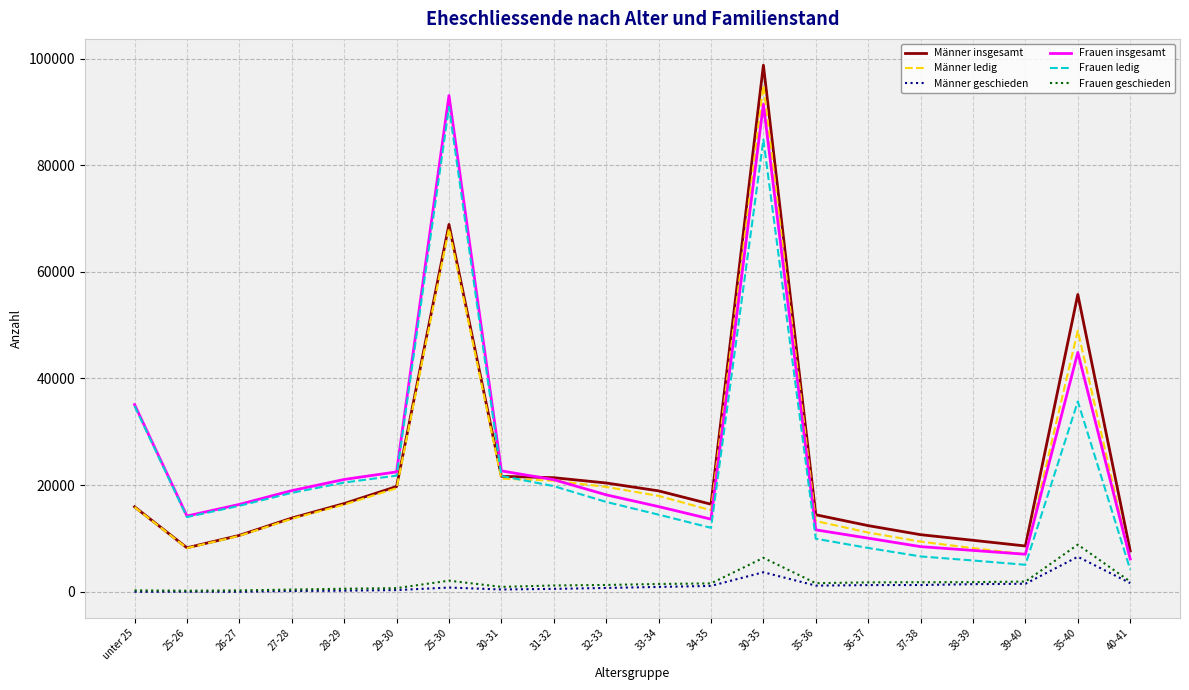

True or false: Frauen insgesamt and Männer geschieden intersect in this chart.

False